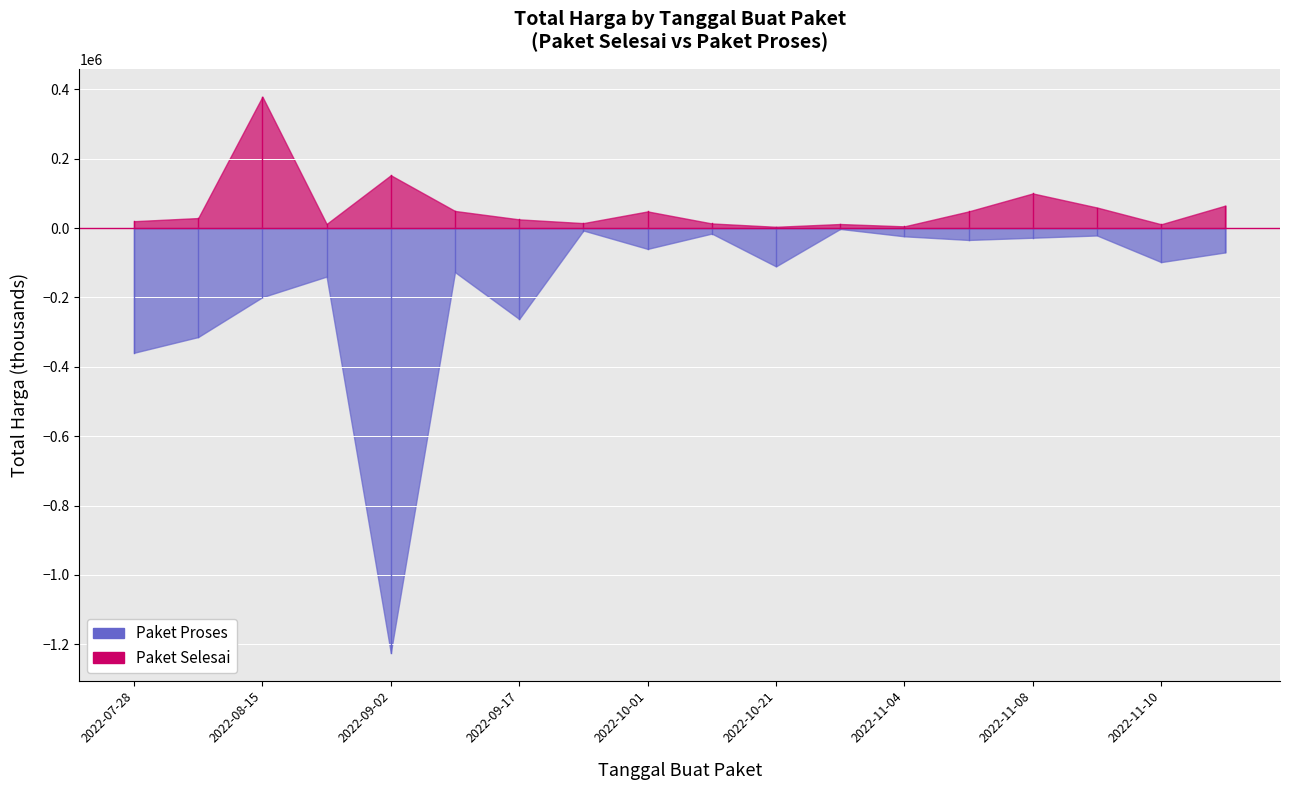

At which category does the chart reach its peak across all series?

2022-07-28